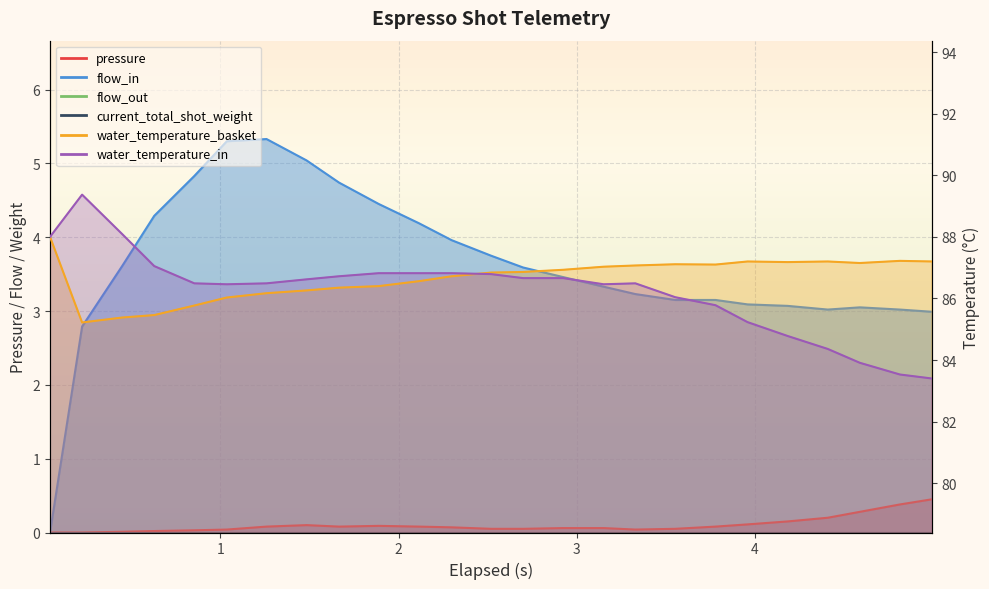

The pressure series shows 0.1 at 13. True or false?

False